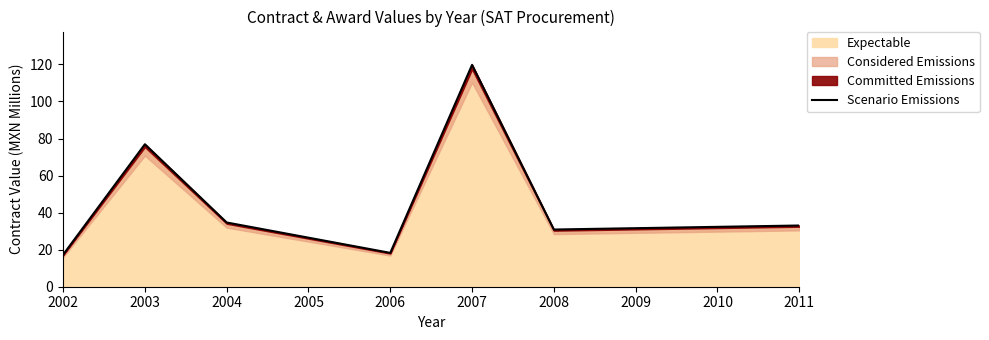

The value of Expectable at 2007 is 32.8. True or false?

False